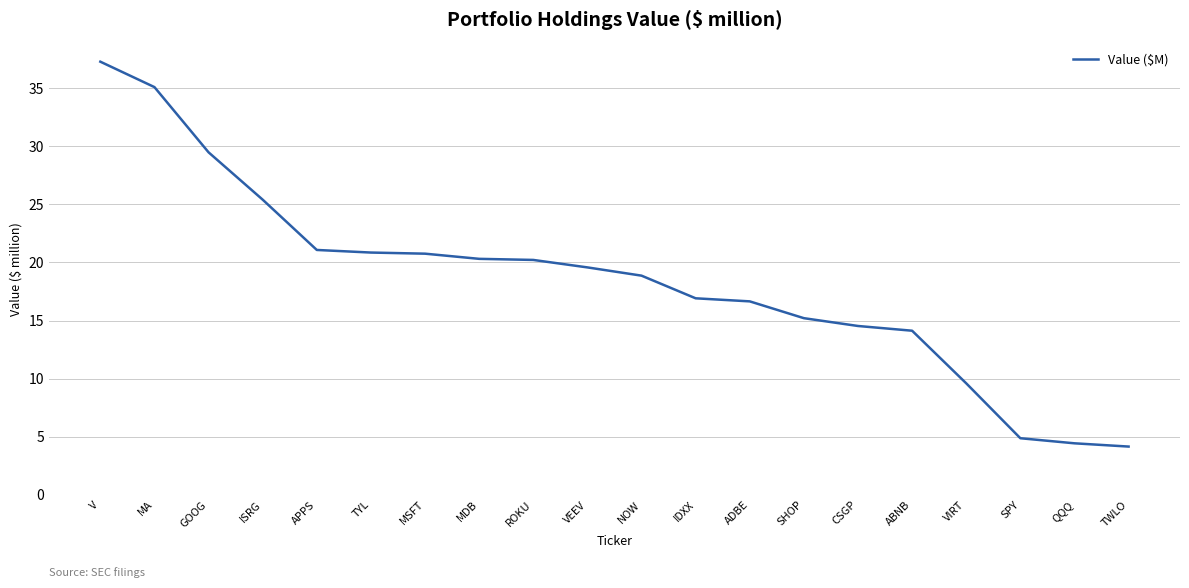

Count the number of categories in the chart.

20